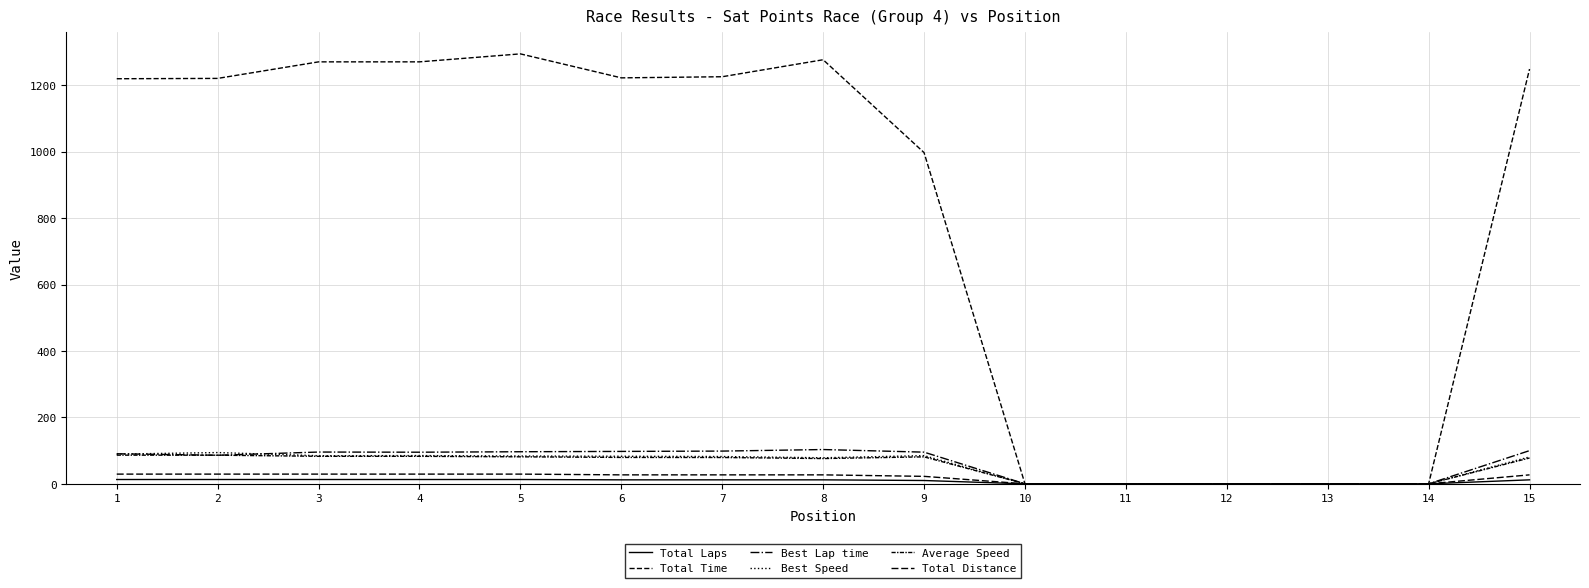

The Total Distance series shows 29.2 at 3. True or false?

True